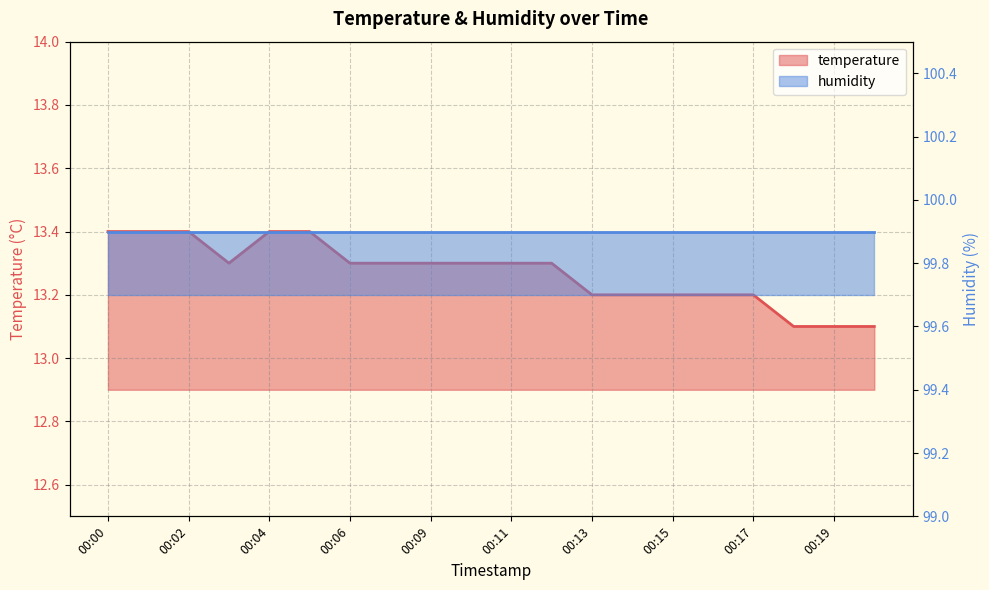

At which category does the data reach its first local valley?

00:03